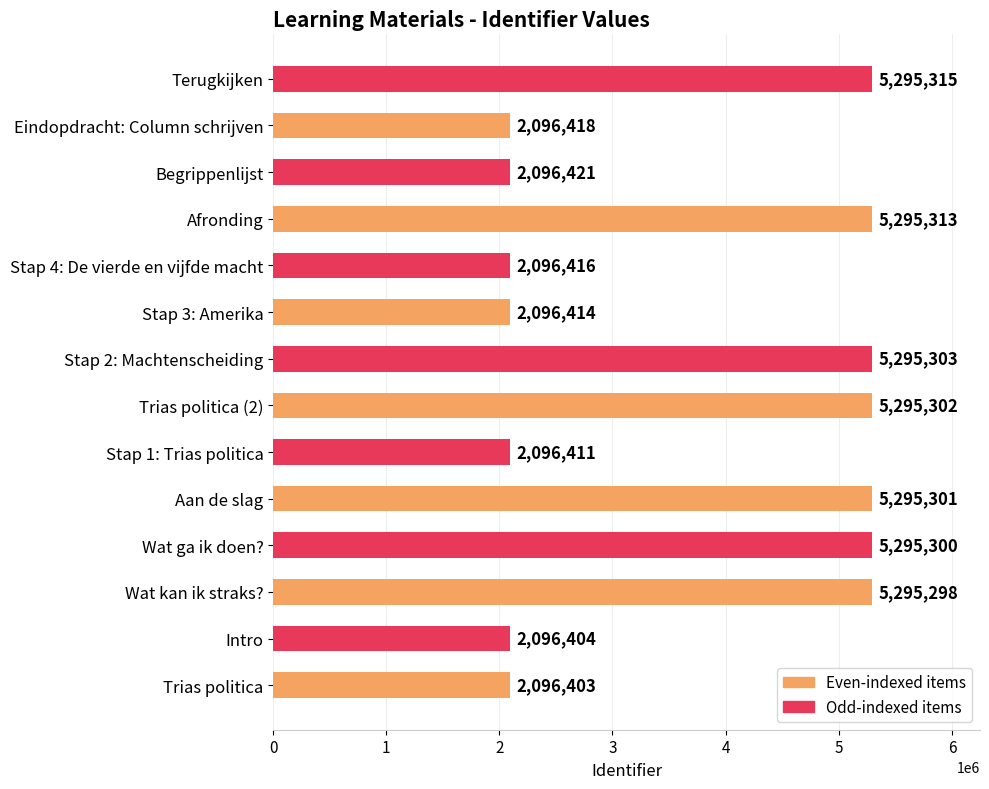

Rank the categories by value from highest to lowest.

Terugkijken, Afronding, Stap 2: Machtenscheiding, Trias politica (2), Aan de slag, Wat ga ik doen?, Wat kan ik straks?, Begrippenlijst, Eindopdracht: Column schrijven, Stap 4: De vierde en vijfde macht, Stap 3: Amerika, Stap 1: Trias politica, Intro, Trias politica